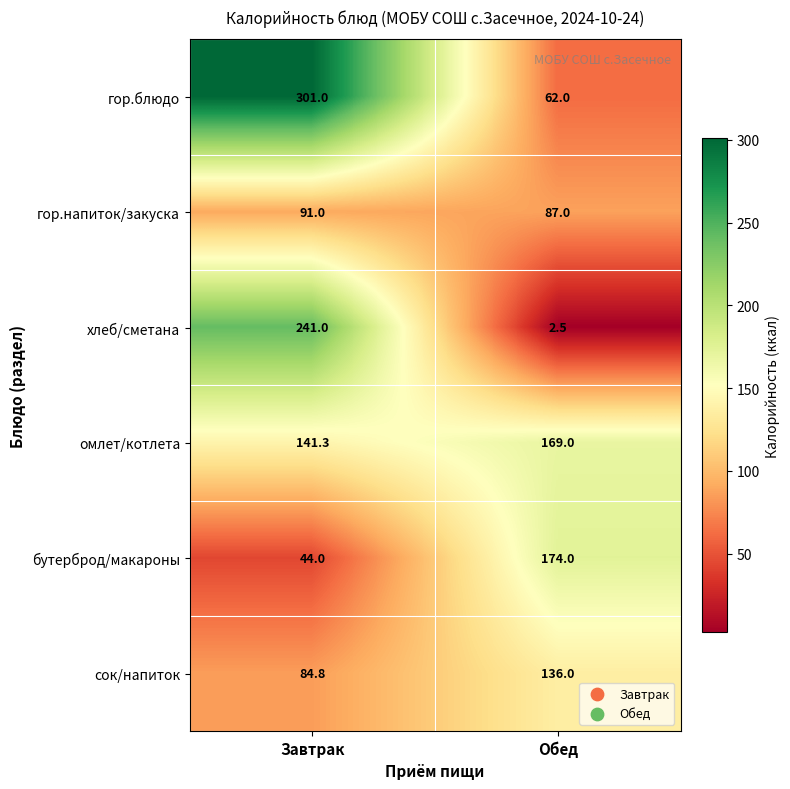

Reading left to right, extract all data points from this chart.

гор.блюдо: 301.0	62.0
гор.напиток/закуска: 91.0	87.0
хлеб/сметана: 241.0	2.5
омлет/котлета: 141.3	169.0
бутерброд/макароны: 44.0	174.0
сок/напиток: 84.8	136.0